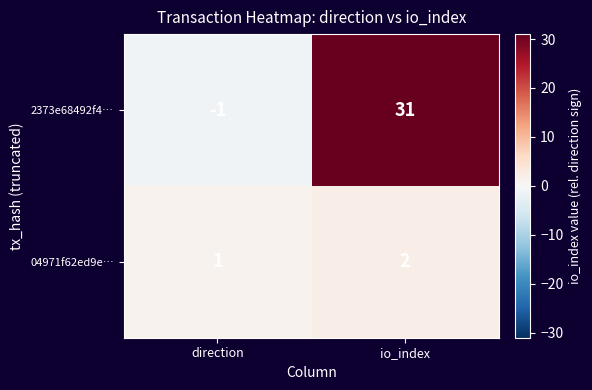

At which category is the sum across all series the highest?

io_index